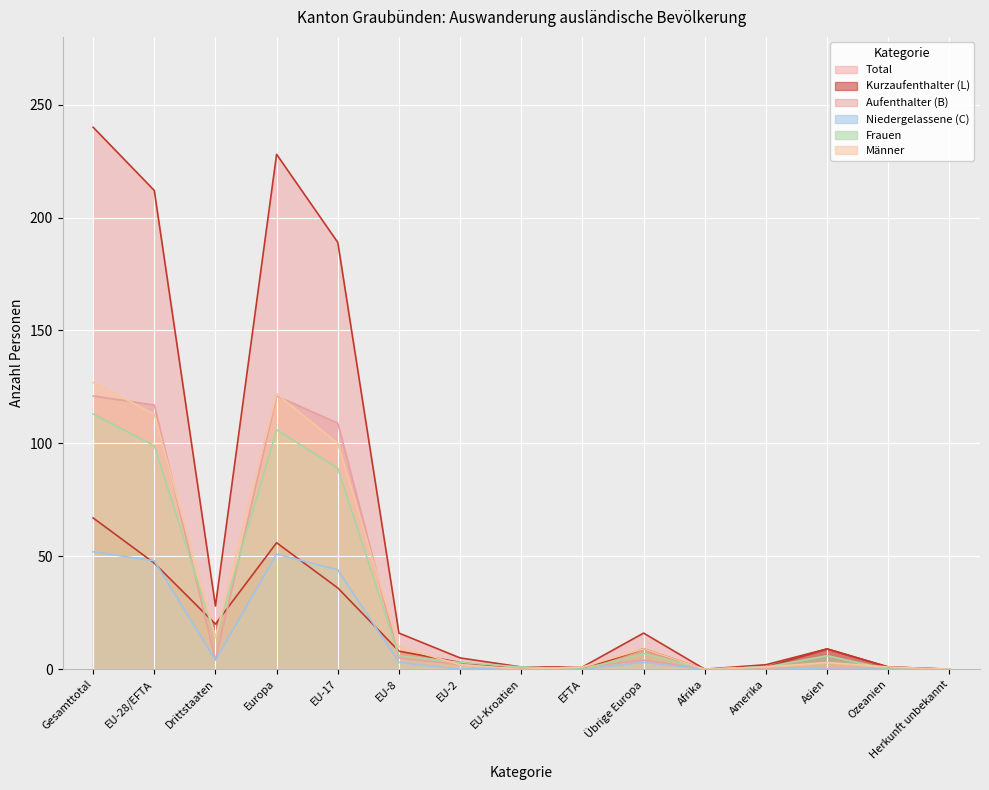

What is the maximum value shown in the chart?

240